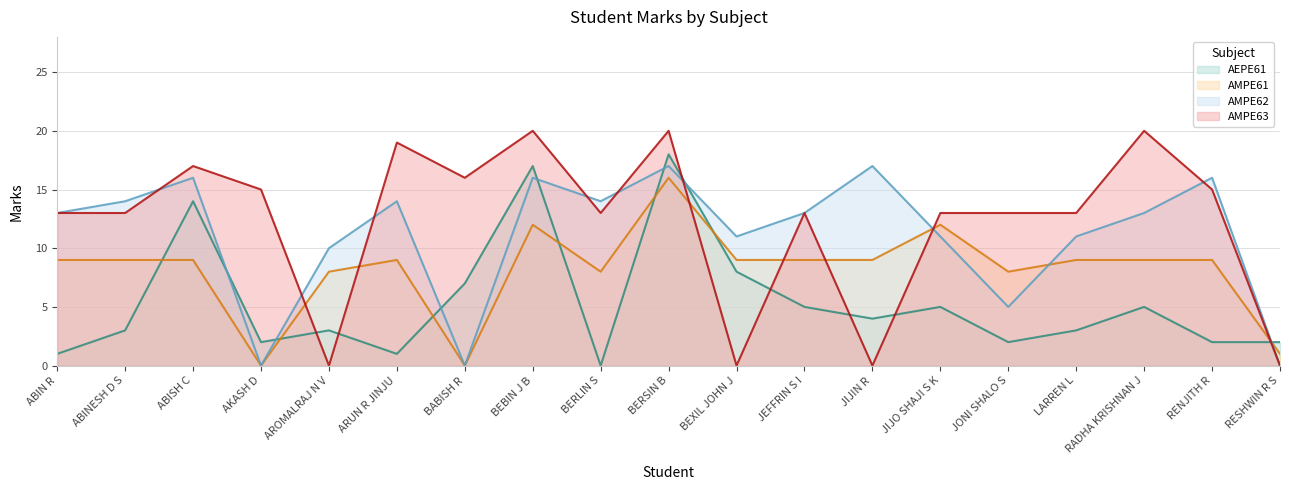

Is it true that AEPE61 equals 2 at JONI SHALO S?

True